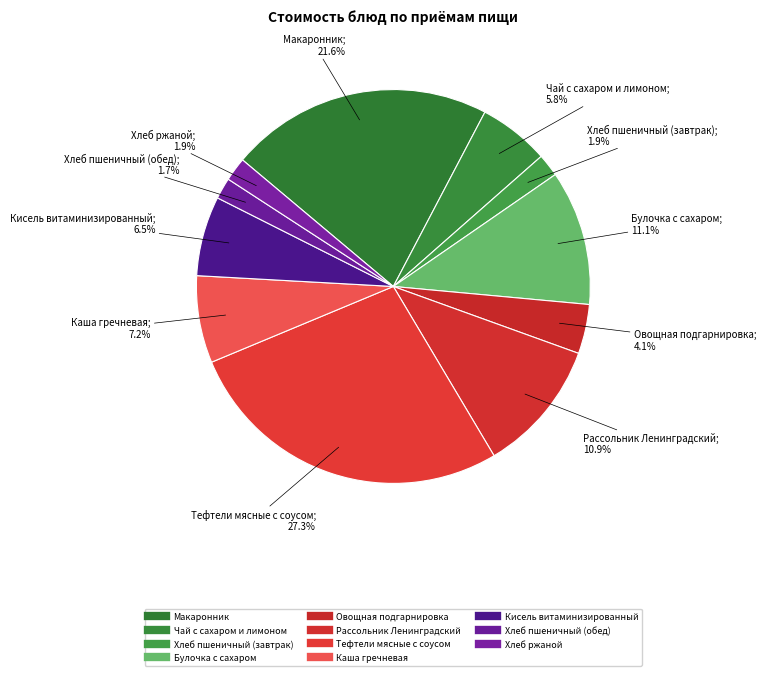

To the nearest percent, what is the average slice percentage?

9%